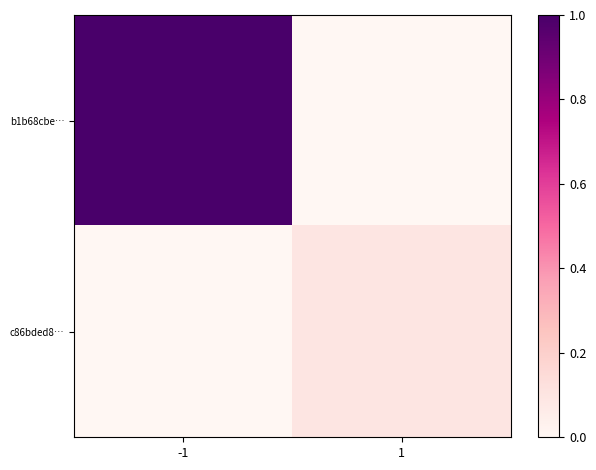

What is the difference between the highest and lowest values at -1?

1.0